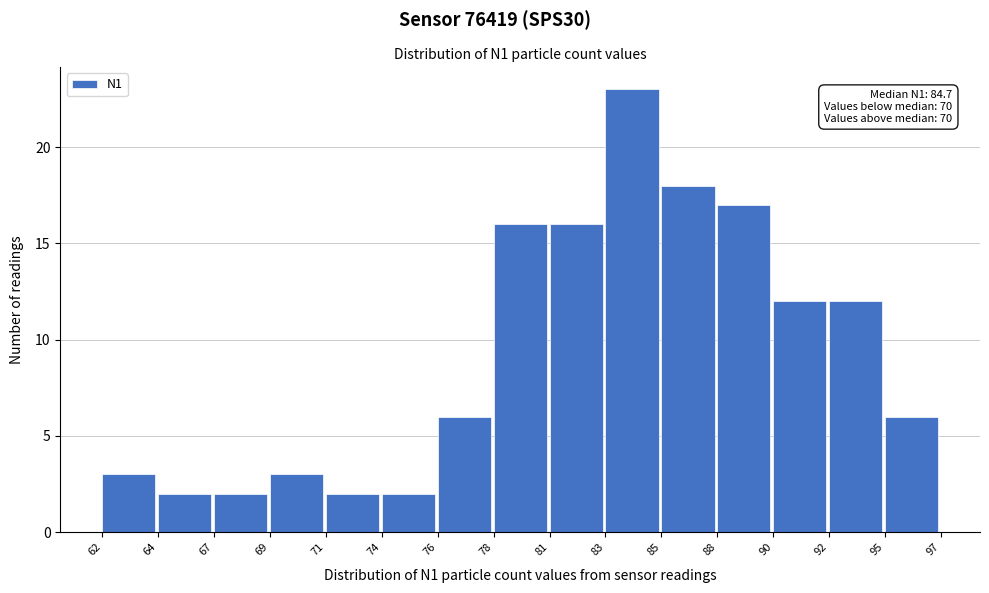

Over which range of the x-axis is the bar tallest?

83 to 85